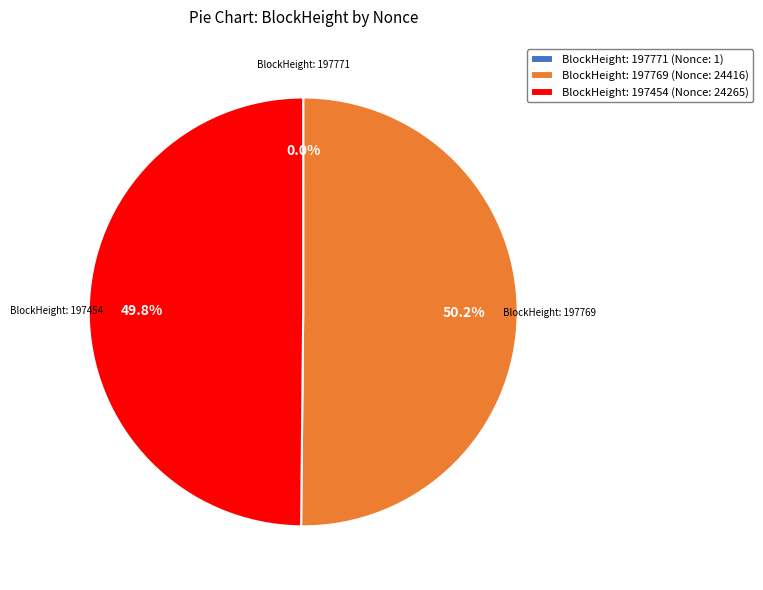

Approximately how many times larger is the value at BlockHeight: 197454 (Nonce: 24265) compared to BlockHeight: 197769 (Nonce: 24416)?

1.0